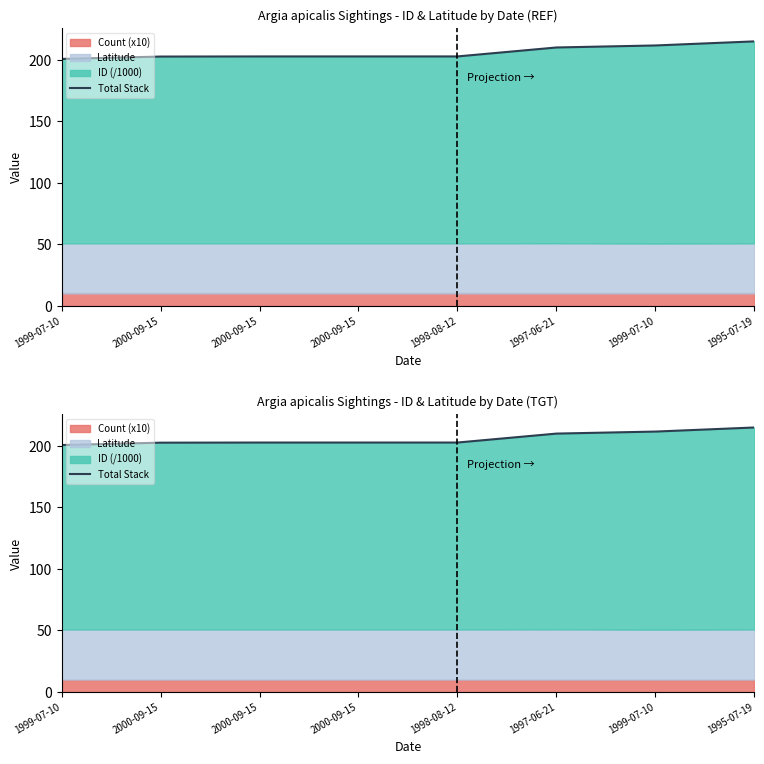

What is the average value?

205.9